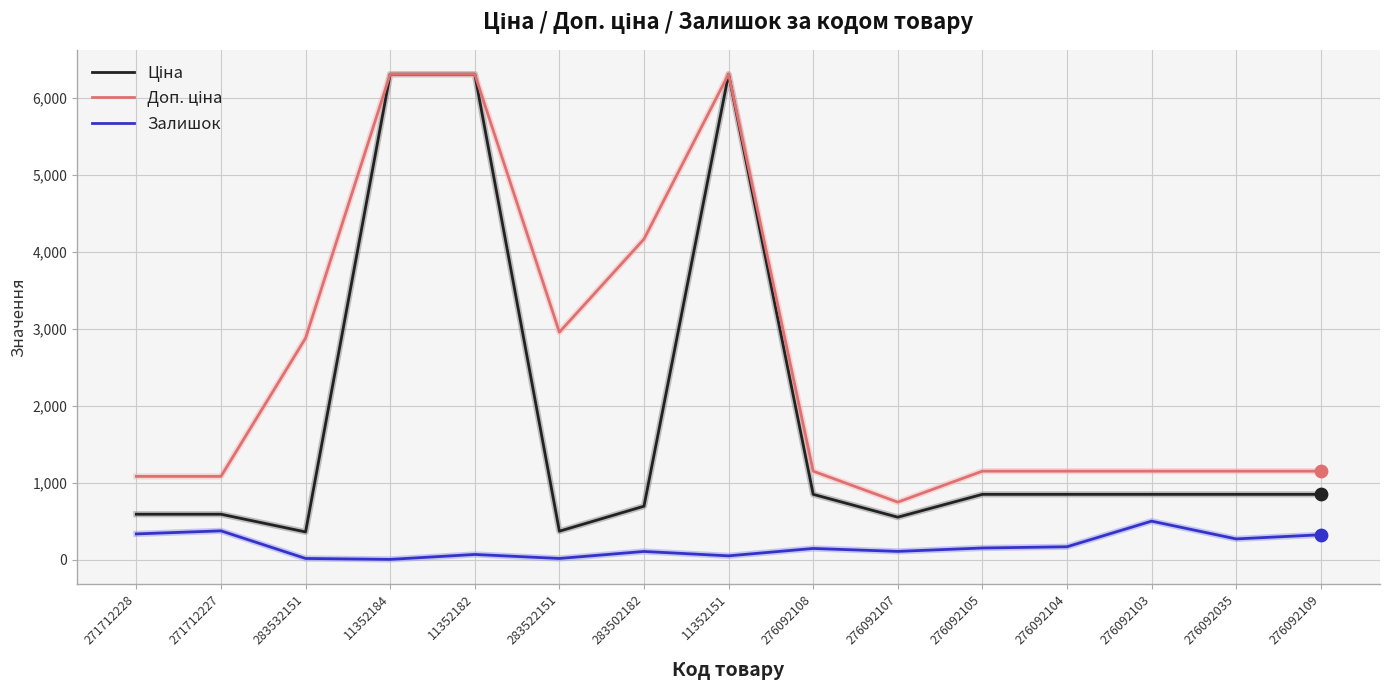

What is the total value across all series at 276092105?

2149.2